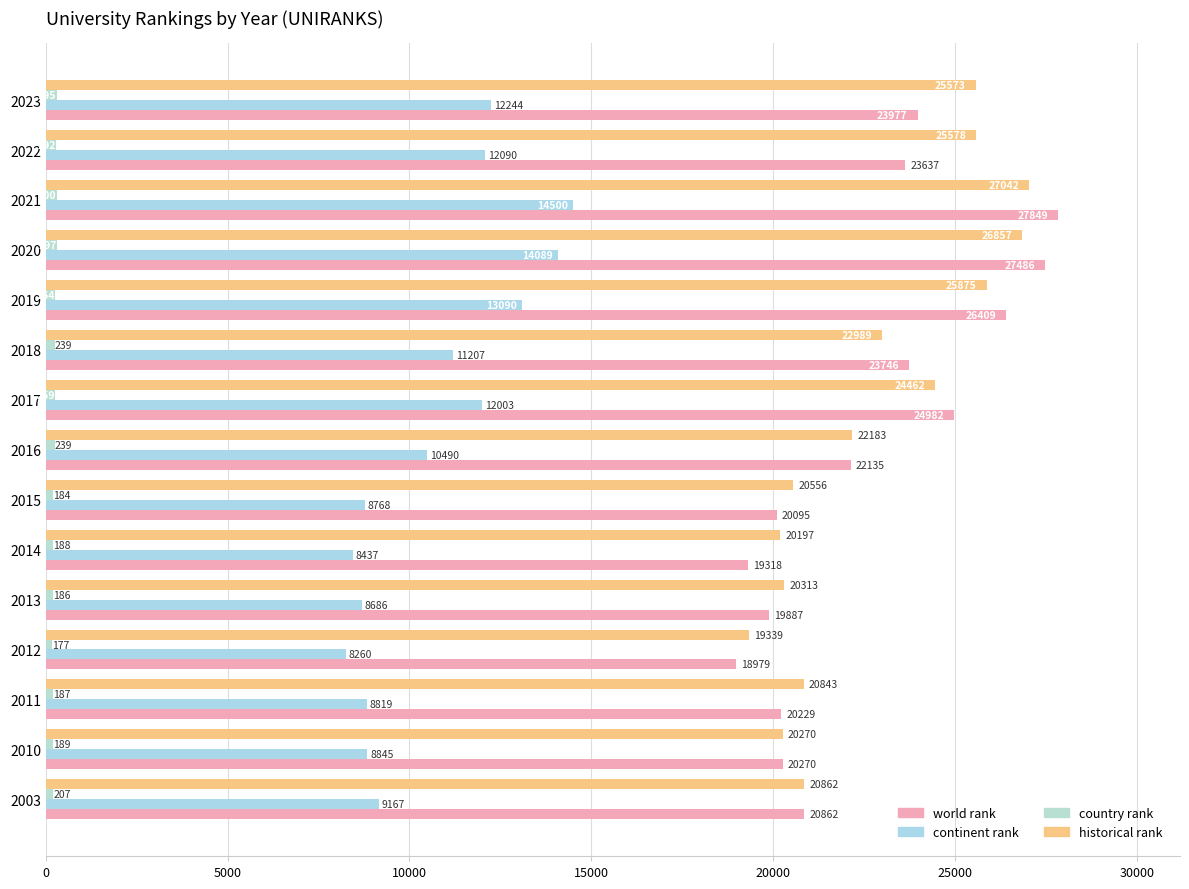

How many data points does each series have?

15